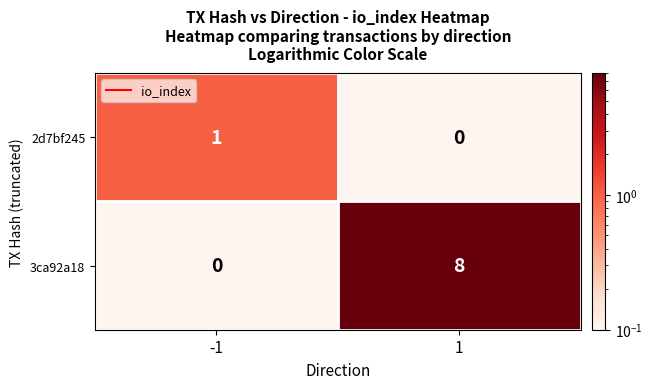

The value of 3ca92a18 at -1 is -4. True or false?

False